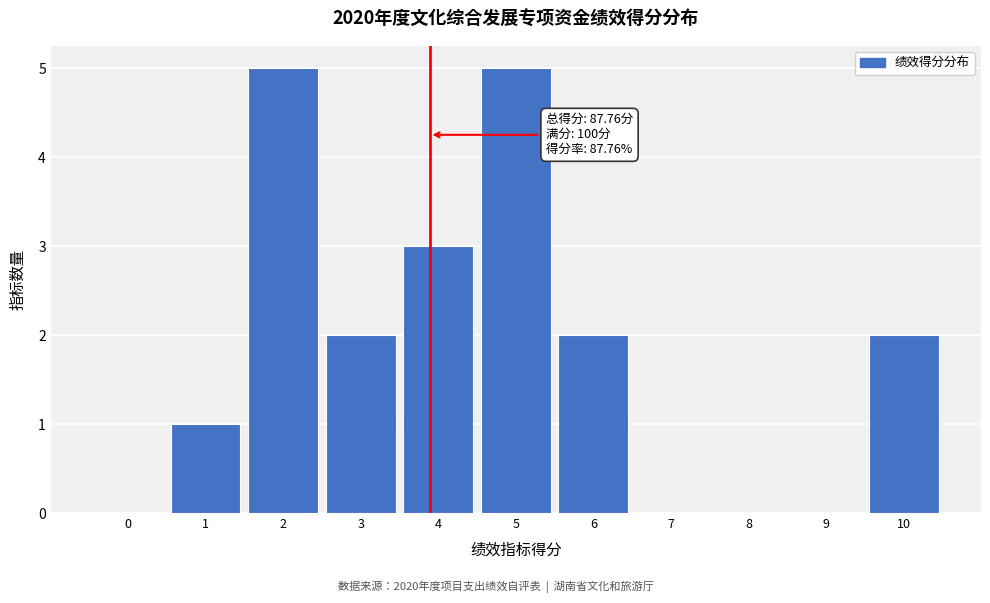

Reading left to right, extract all data points from this chart.

0=0	1=1	2=5	3=2	4=3	5=5	6=2	7=0	8=0	9=0	10=2